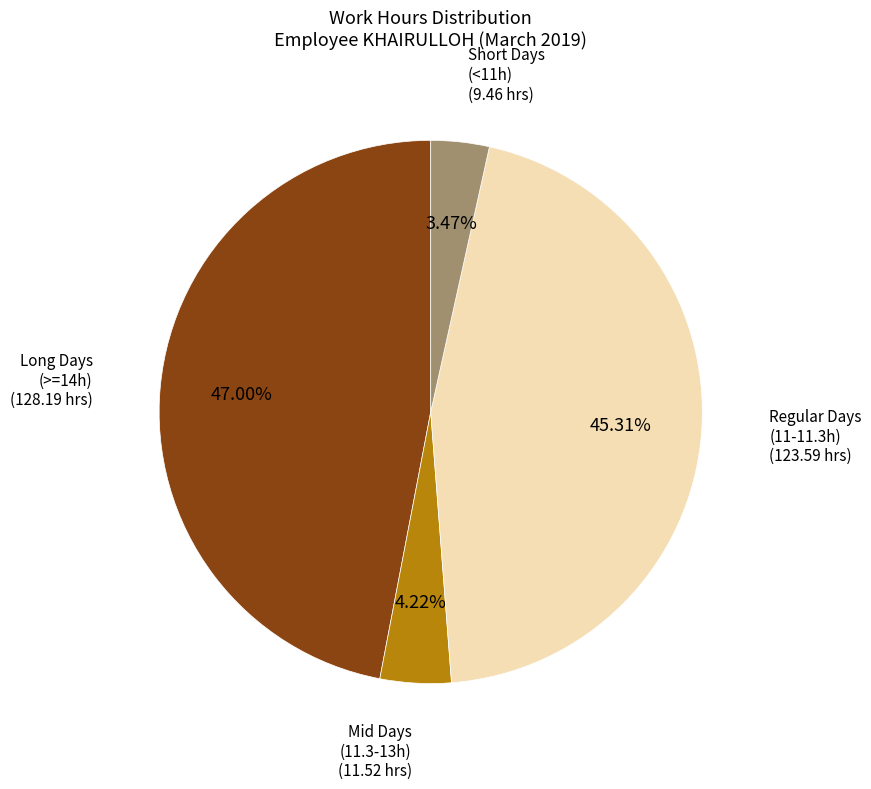

Is there any slice that represents more than half of the pie?

No